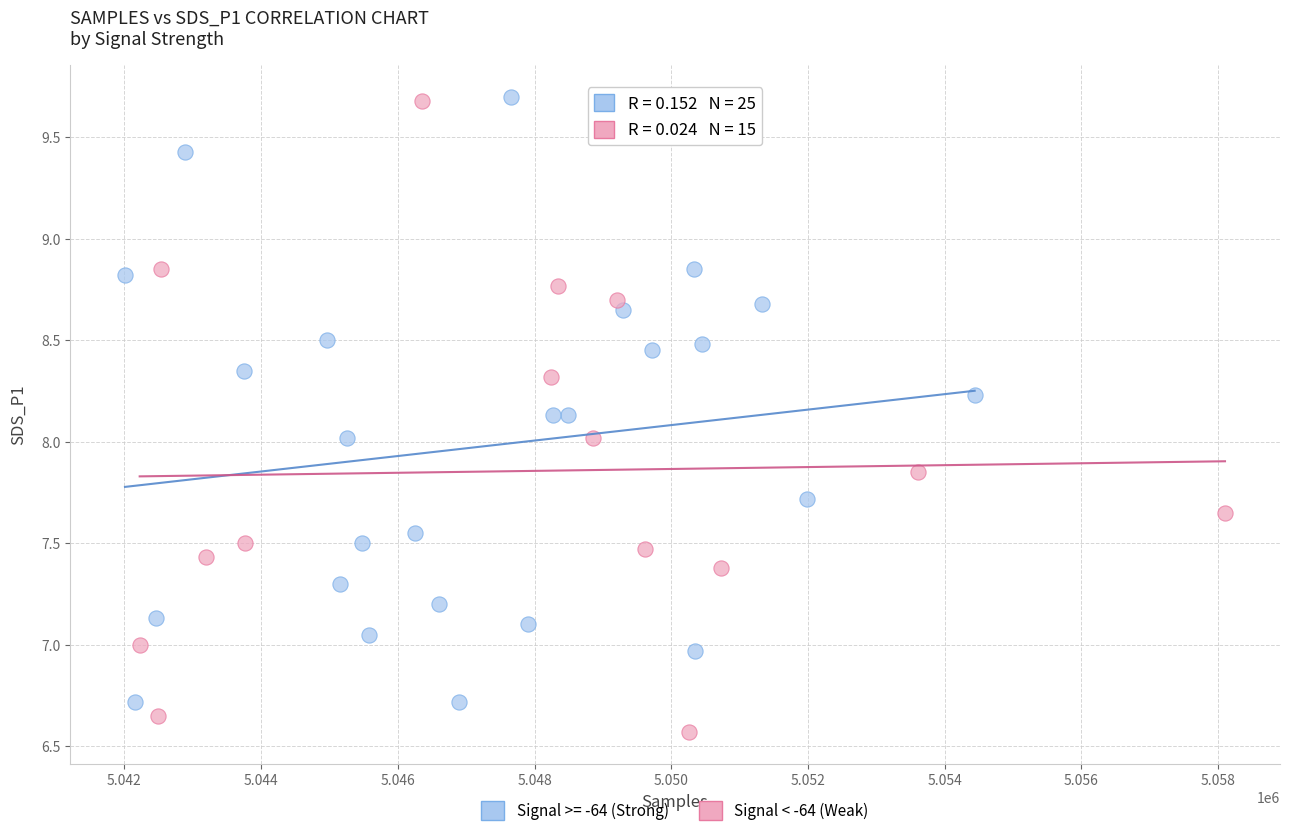

Which series reaches the minimum Y coordinate?

Signal < -64 (Weak)